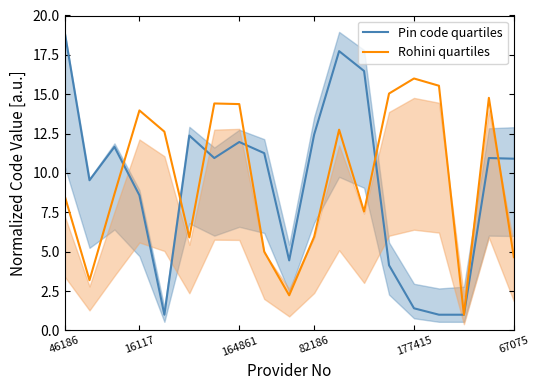

How many data points in Rohini quartiles are less than 8?

8